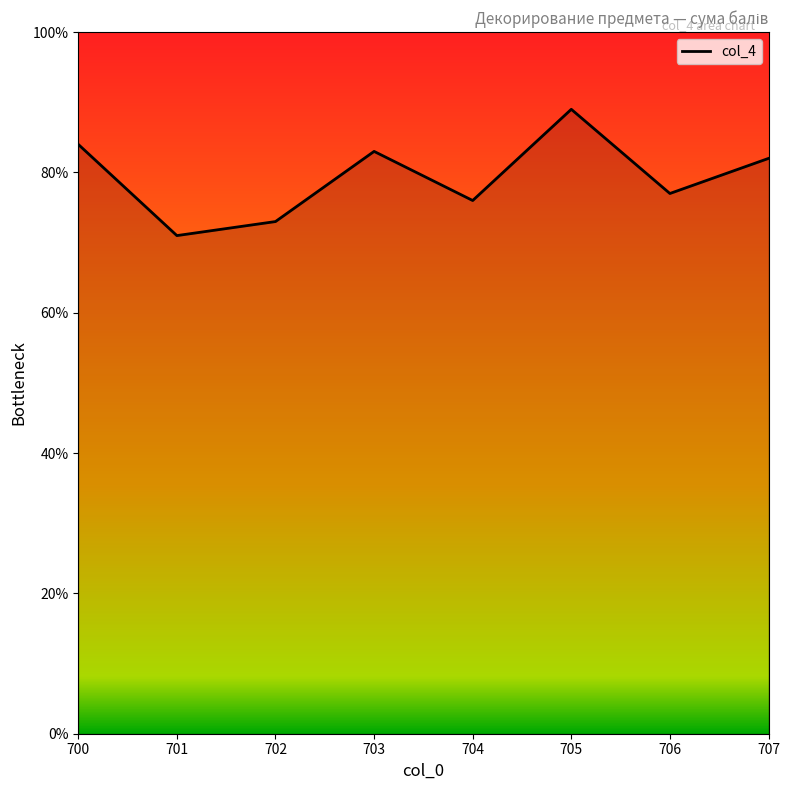

What is the ratio of the value at 707 to the value at 705?

0.9